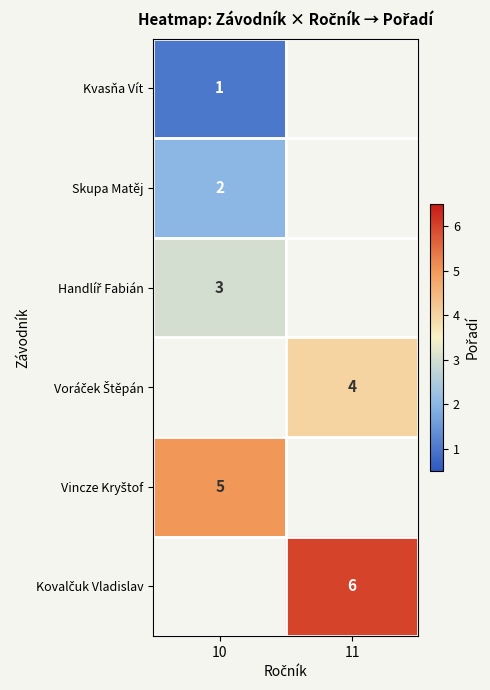

Is it true that Kvasňa Vít equals 1 at 10?

True